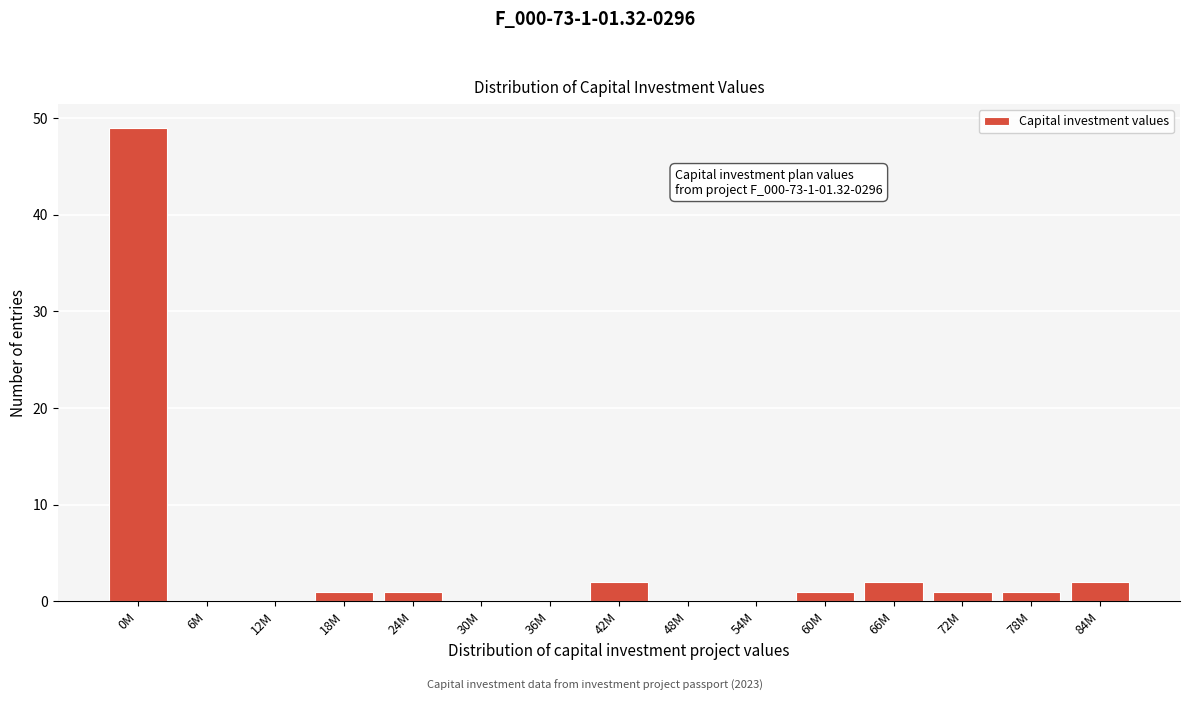

Reading left to right, list all the values displayed in this chart.

0M=49	6M=0	12M=0	18M=1	24M=1	30M=0	36M=0	42M=2	48M=0	54M=0	60M=1	66M=2	72M=1	78M=1	84M=2